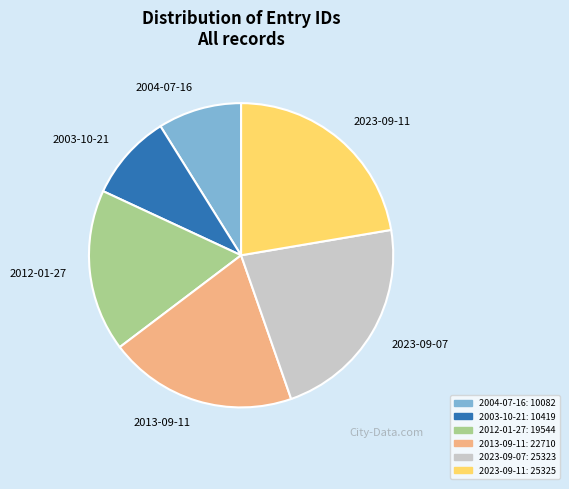

The 2023-09-07 slice represents 12% of the pie. True or false?

False